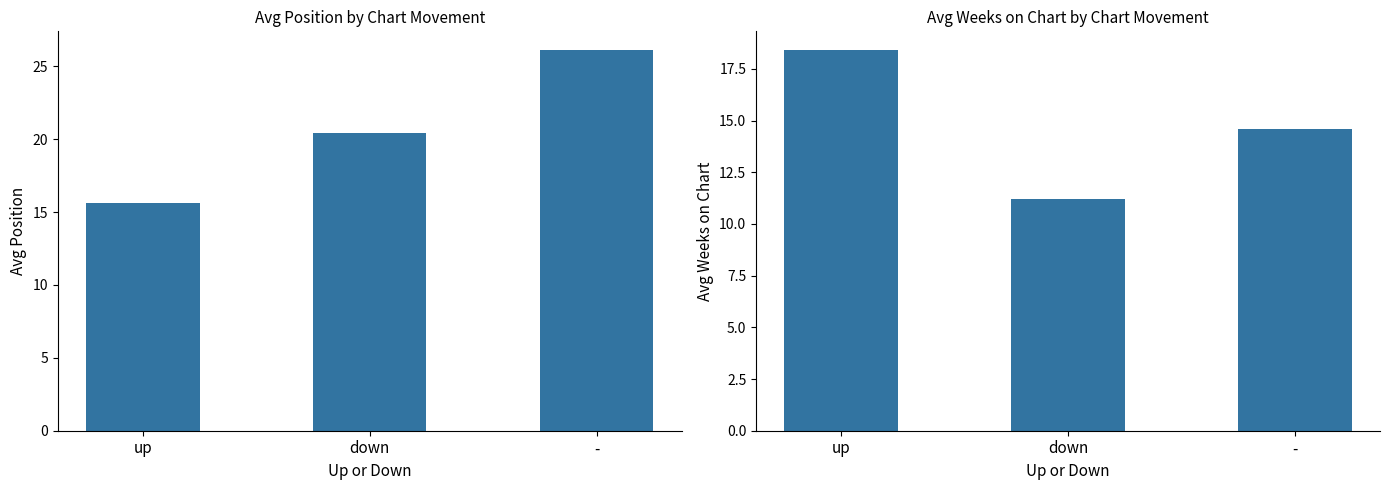

Does the chart contain stacked bars?

No